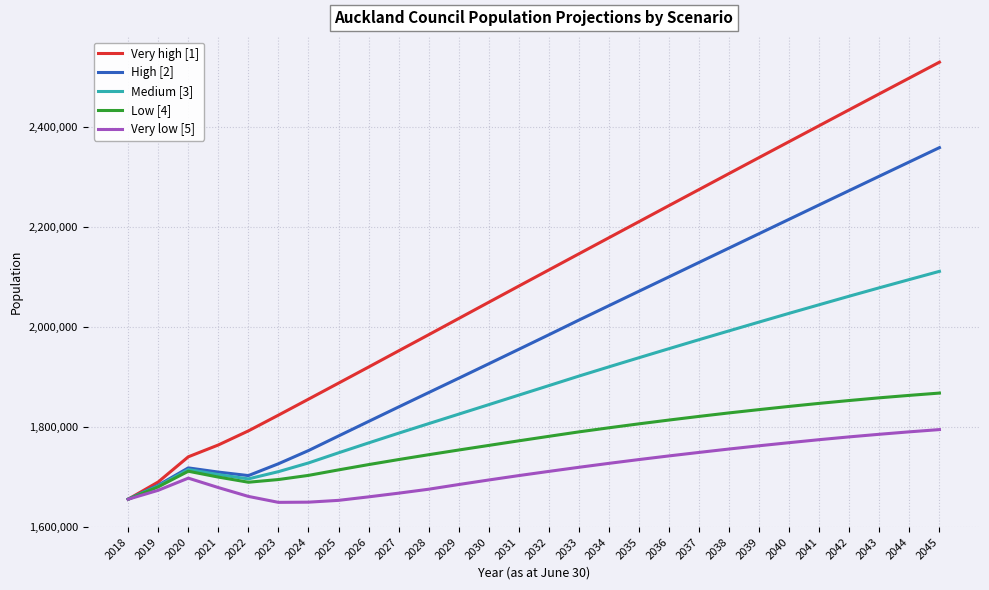

Rank the series by their average value, from highest to lowest.

Very high [1], High [2], Medium [3], Low [4], Very low [5]